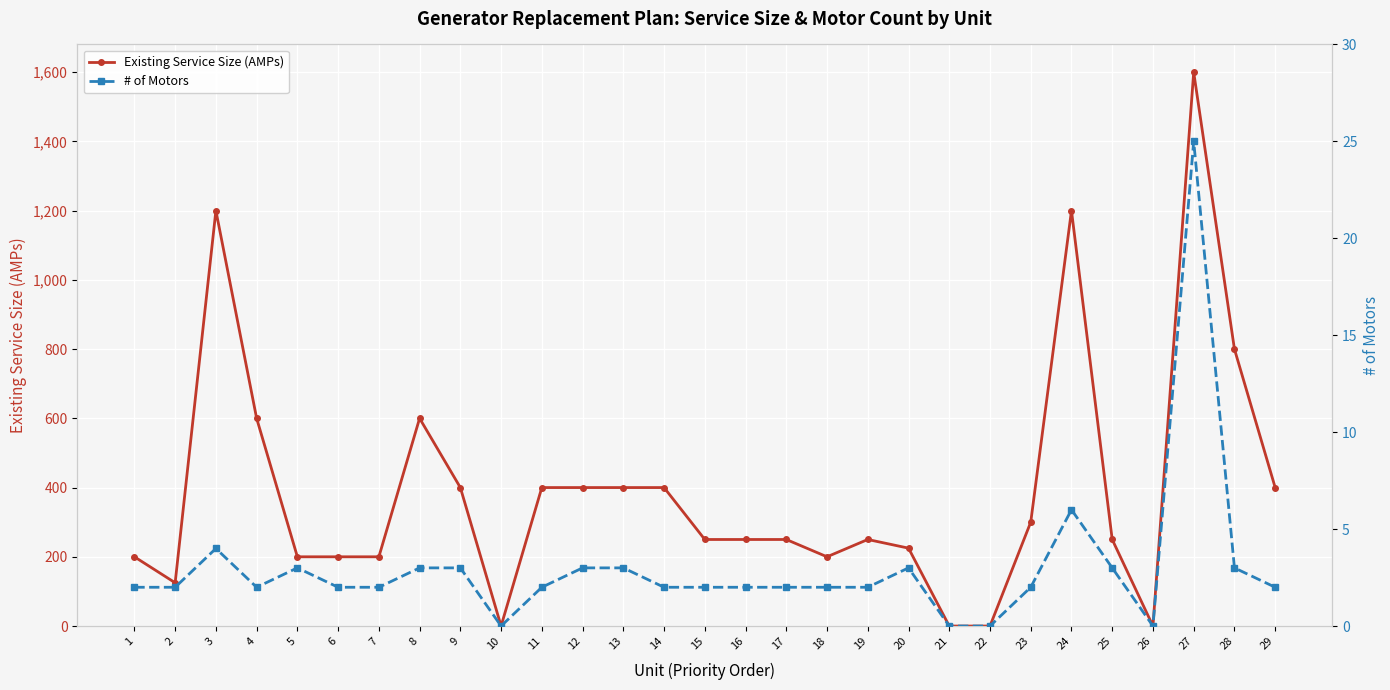

What is the value of the Existing Service Size (AMPs) point at the 13th from the left?

400